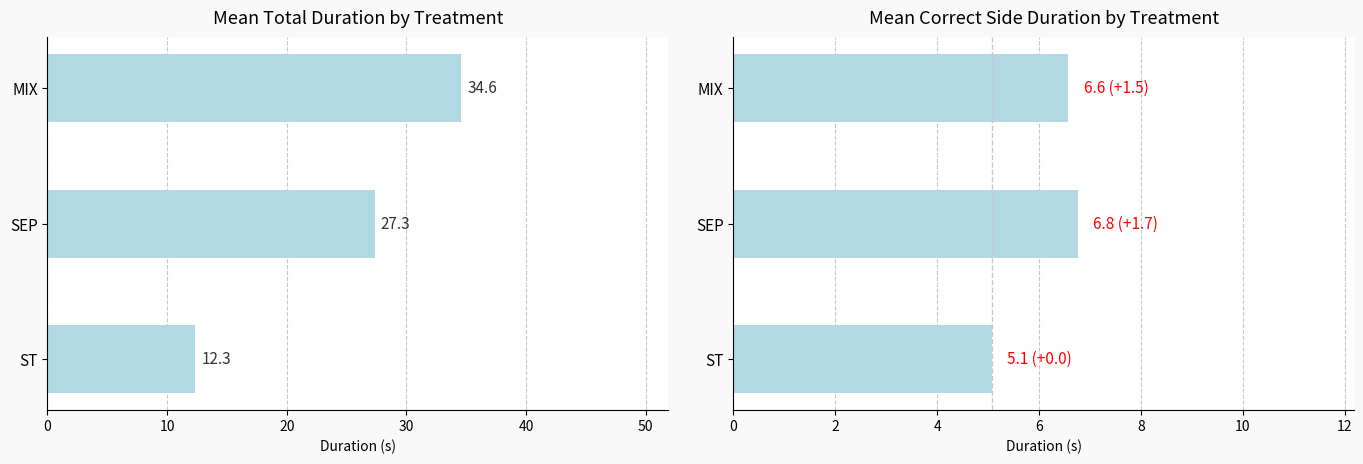

Rank the series by their maximum value, from highest to lowest.

Mean Total Duration (s), Mean Correct Side Duration (s)